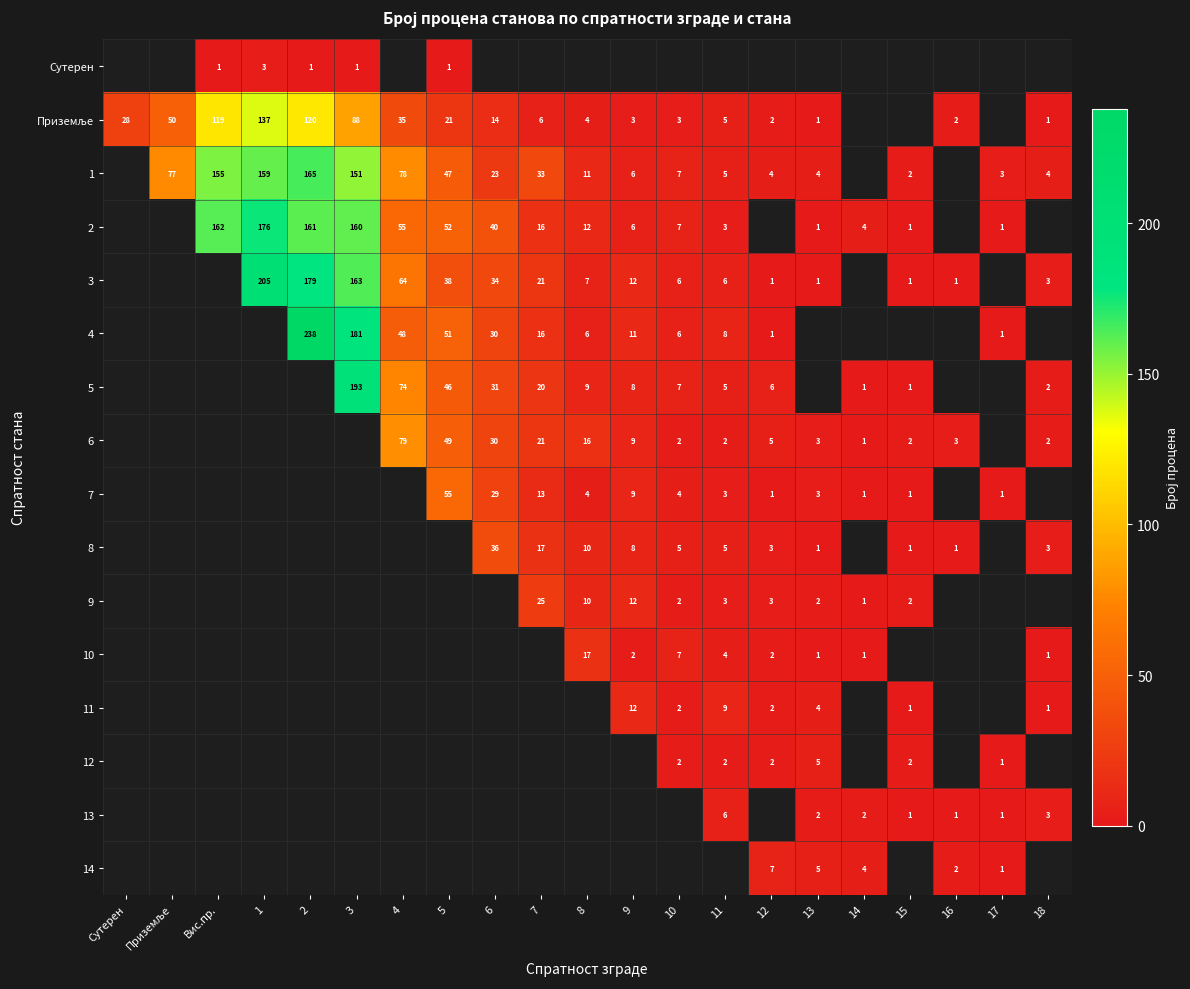

How many categories are shown in the chart?

21